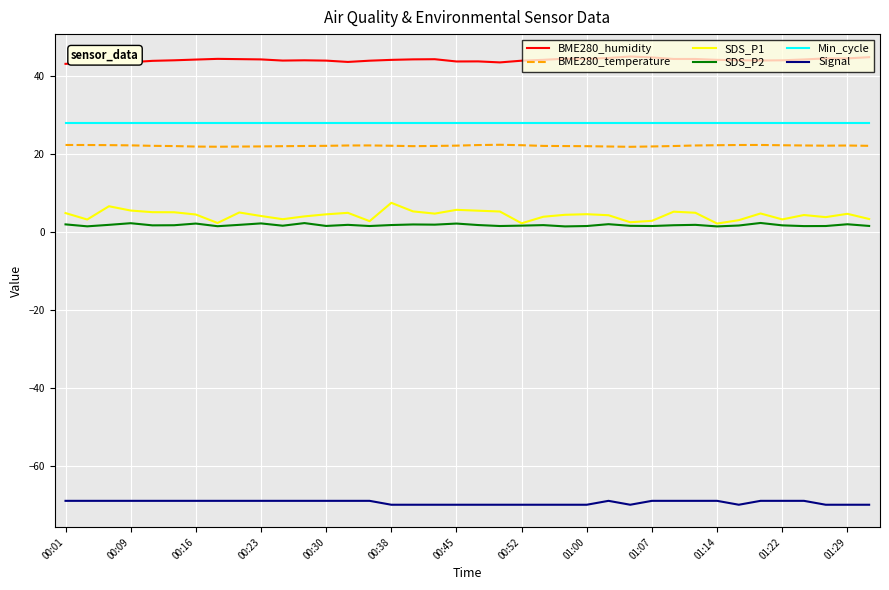

Rank the series by their maximum value, from lowest to highest.

Signal, SDS_P2, SDS_P1, BME280_temperature, Min_cycle, BME280_humidity